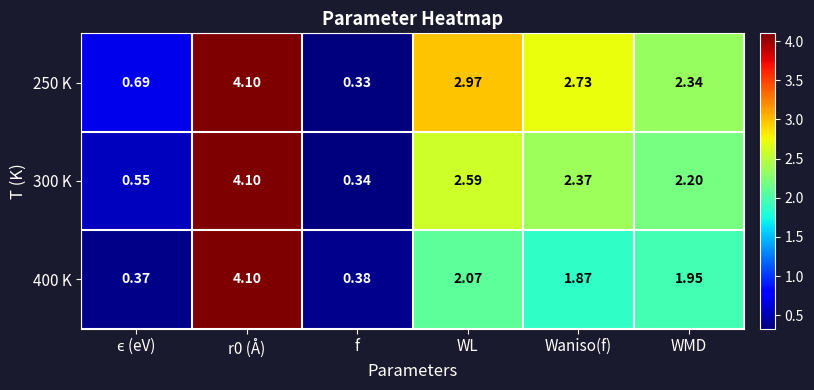

Between WL and Waniso(f), which series saw the biggest shift?

250 K